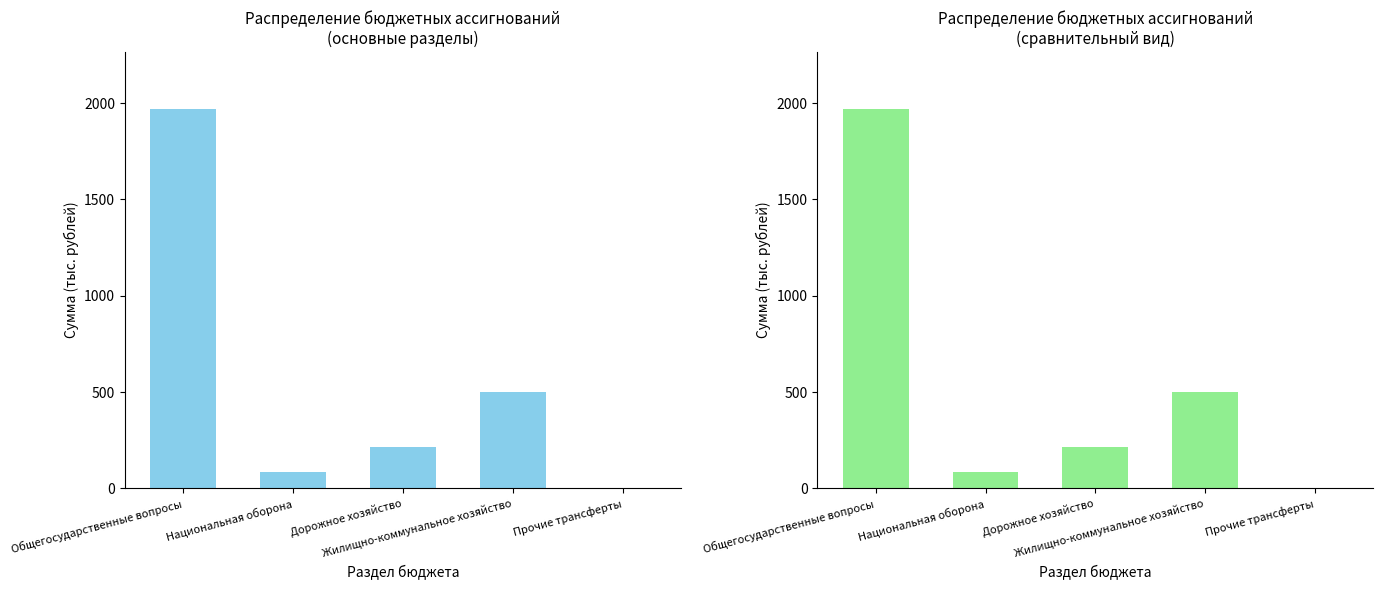

At which category does the chart reach its minimum across all series?

Прочие трансферты